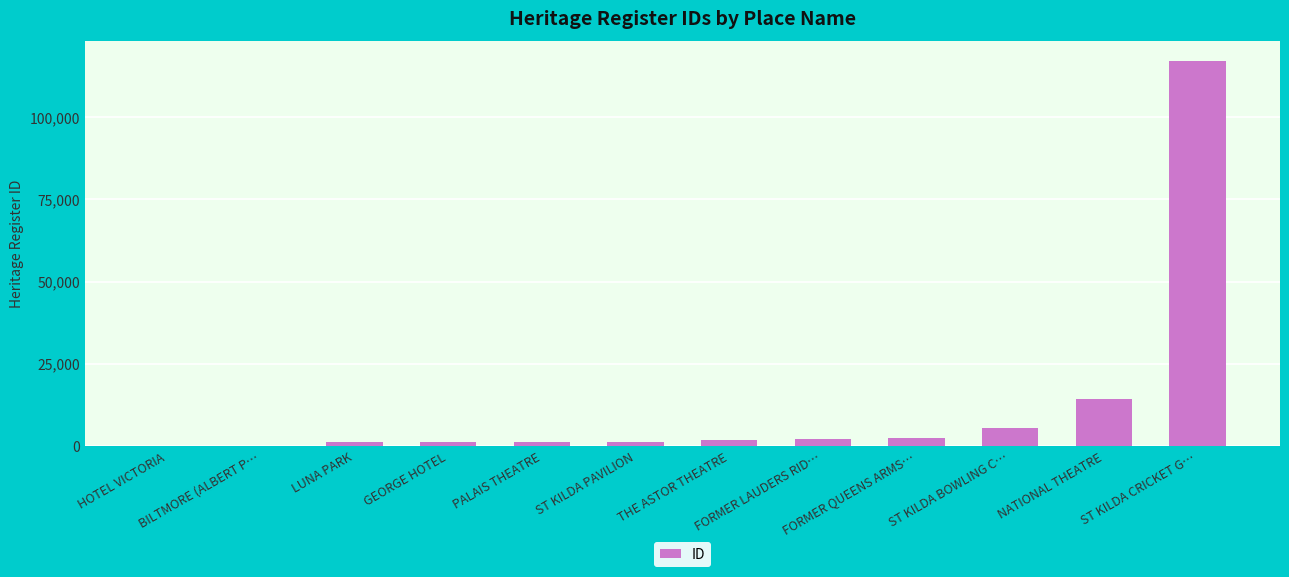

What is the sum of all values?

147629